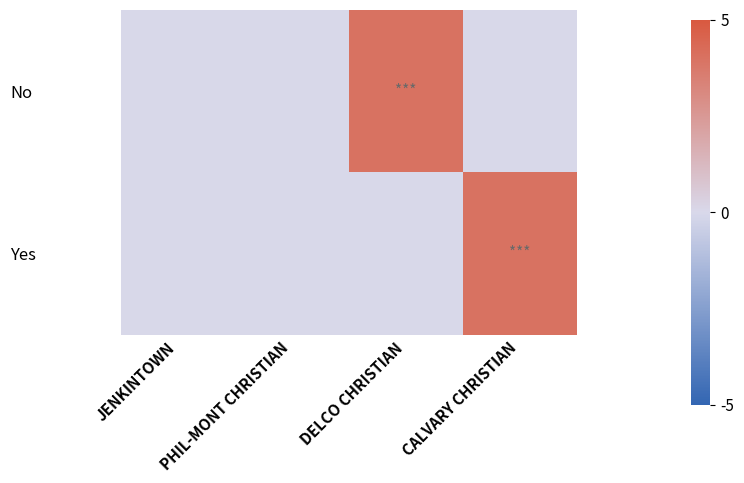

Between JENKINTOWN and PHIL-MONT CHRISTIAN, which is larger?

JENKINTOWN